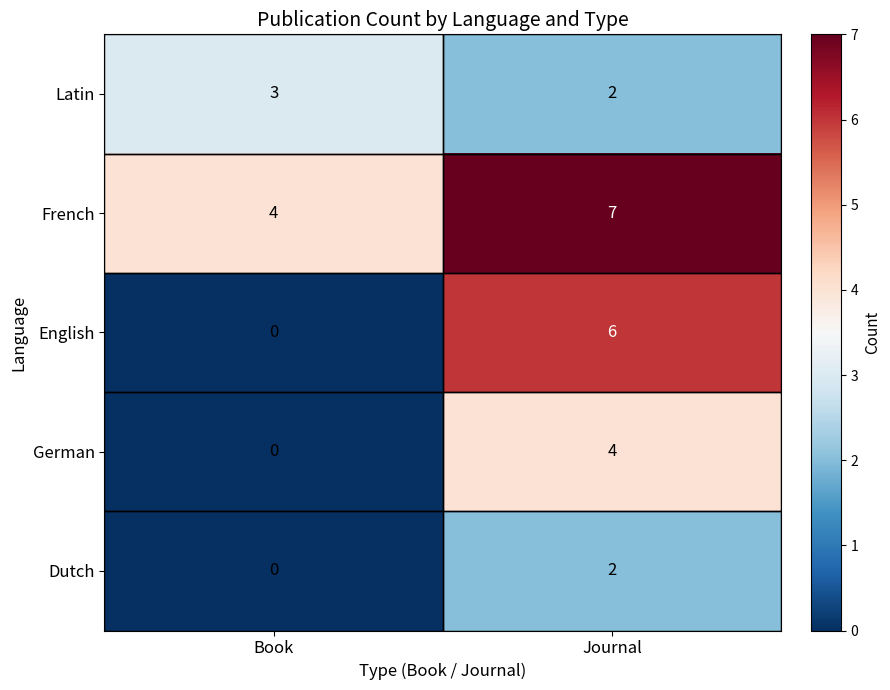

Between Book and Journal, which series saw the biggest shift?

English